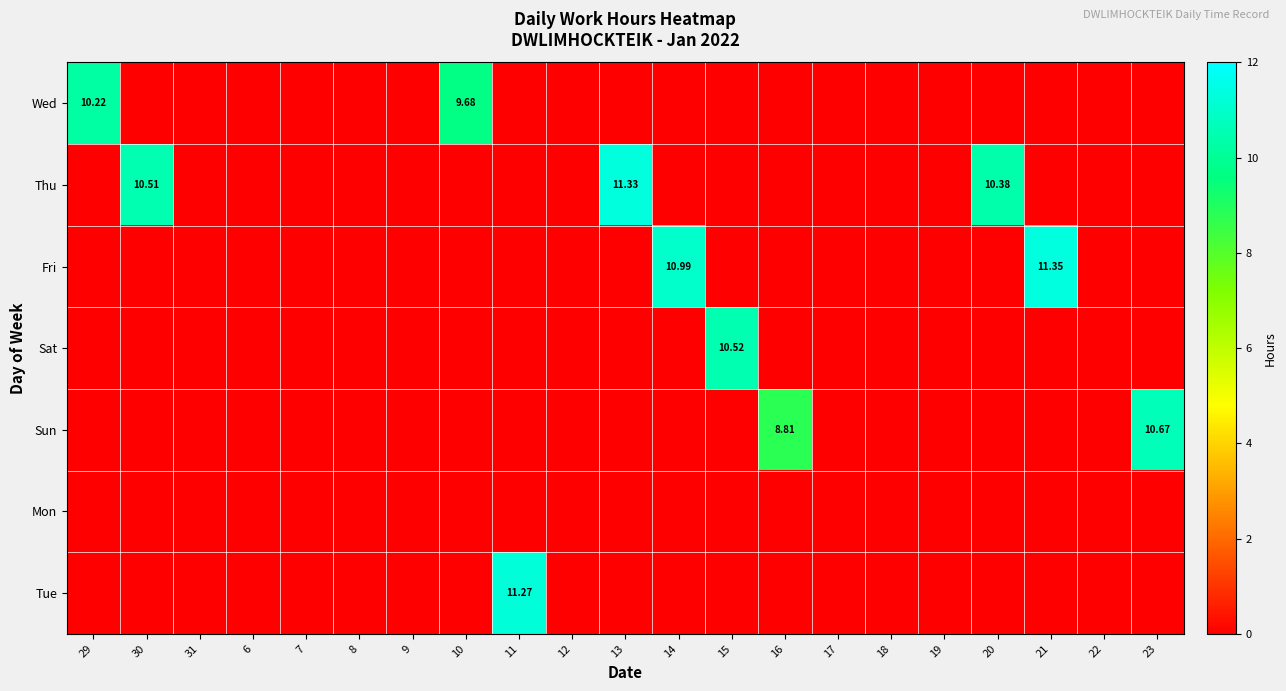

Is it true that Wed equals 3.4 at 6?

False